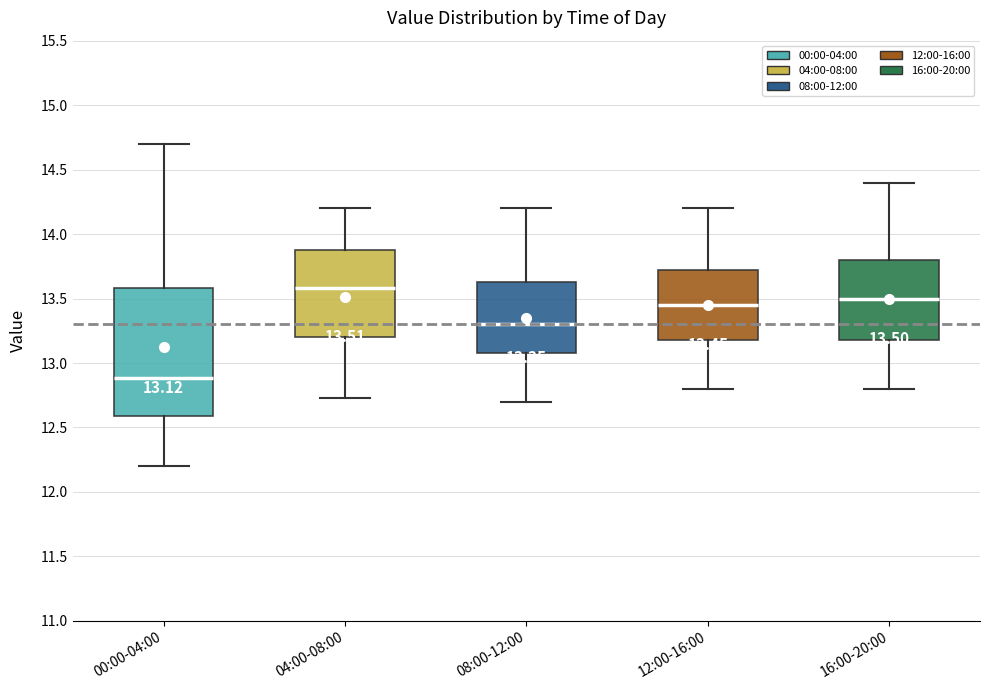

Comparing the boxes themselves (not the whiskers), which one is the tallest?

00:00-04:00